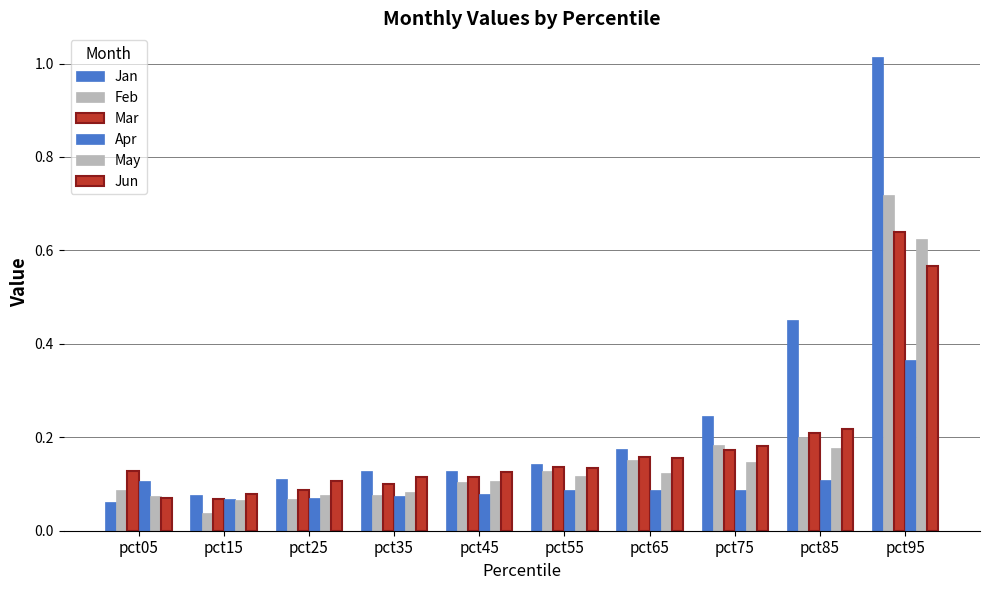

Reading right to left, list all the values displayed in this chart.

Jan: 1.0	0.5	0.2	0.2	0.1	0.1	0.1	0.1	0.1	0.1
Feb: 0.7	0.2	0.2	0.2	0.1	0.1	0.1	0.1	0.0	0.1
Mar: 0.6	0.2	0.2	0.2	0.1	0.1	0.1	0.1	0.1	0.1
Apr: 0.4	0.1	0.1	0.1	0.1	0.1	0.1	0.1	0.1	0.1
May: 0.6	0.2	0.1	0.1	0.1	0.1	0.1	0.1	0.1	0.1
Jun: 0.6	0.2	0.2	0.2	0.1	0.1	0.1	0.1	0.1	0.1